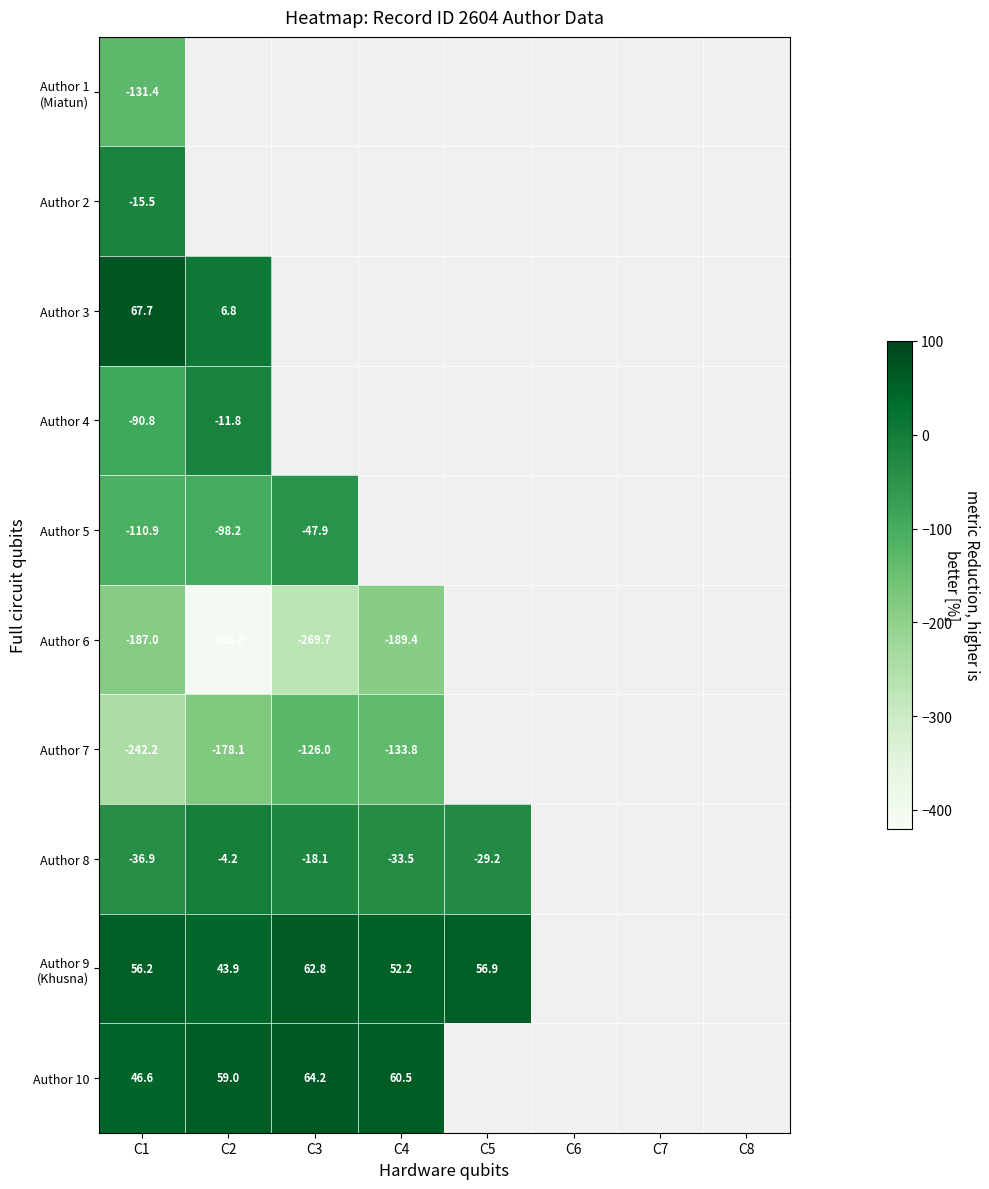

True or false: Author 10 has a value of 21.4 at C4.

False